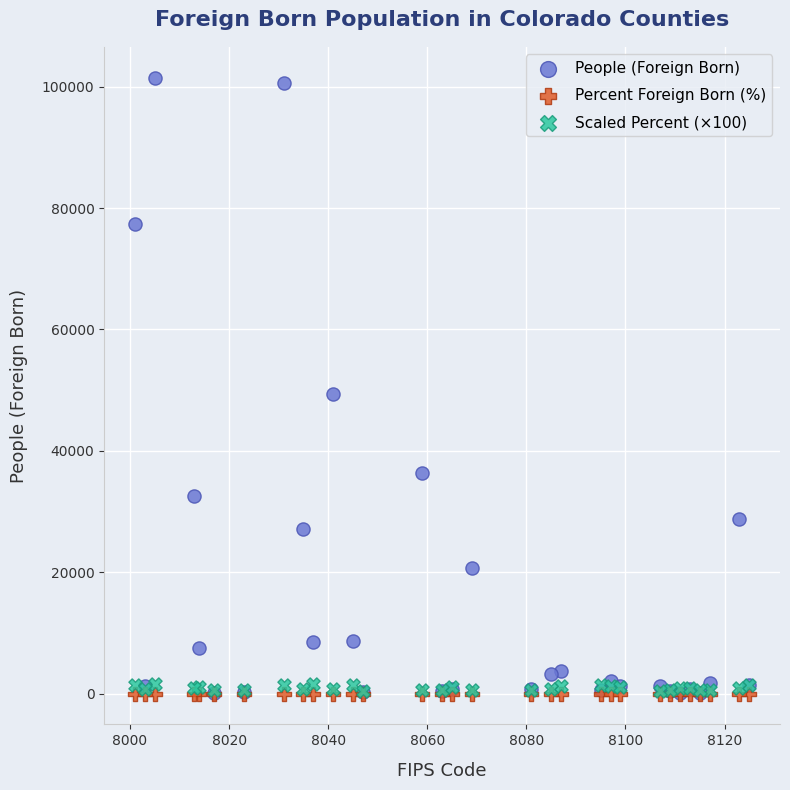

Across all series, what Y value is closest to 50745?

49374.0